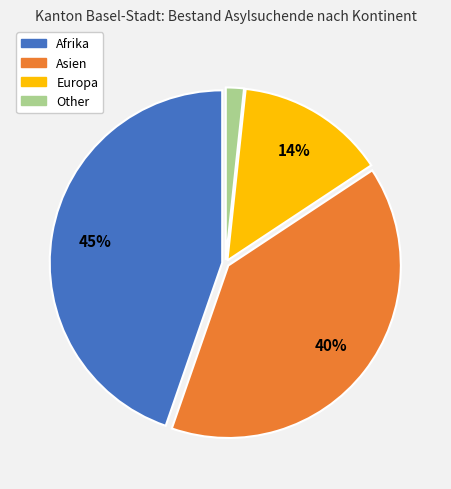

Is there a majority slice in this chart?

No